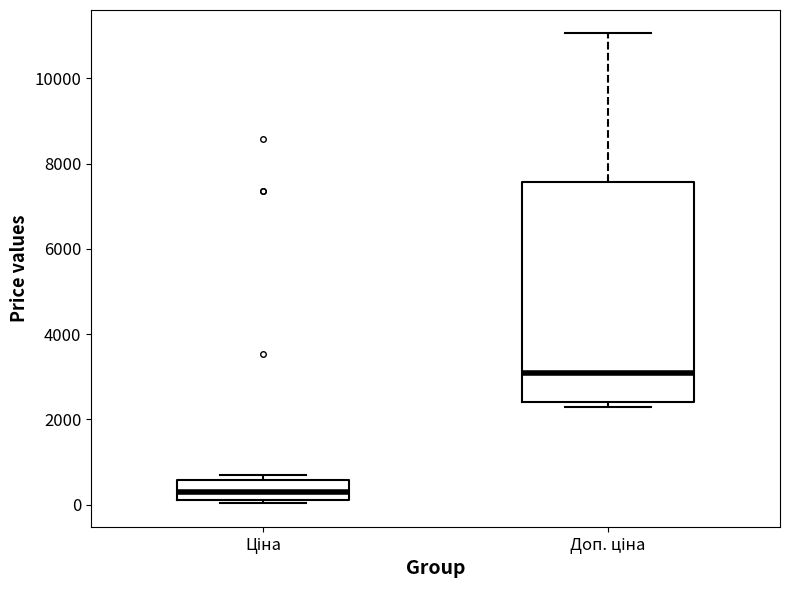

Which box's median line is the highest?

Доп. ціна